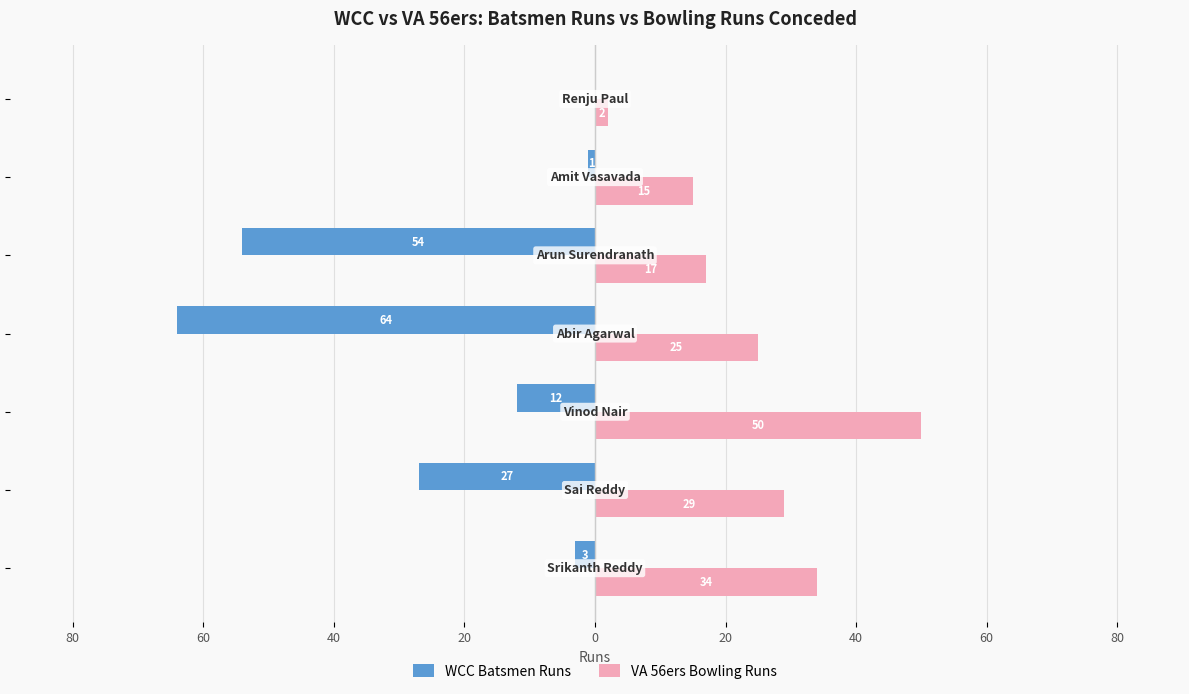

What are all the series names shown in the legend?

WCC Batsmen Runs, VA 56ers Bowling Runs